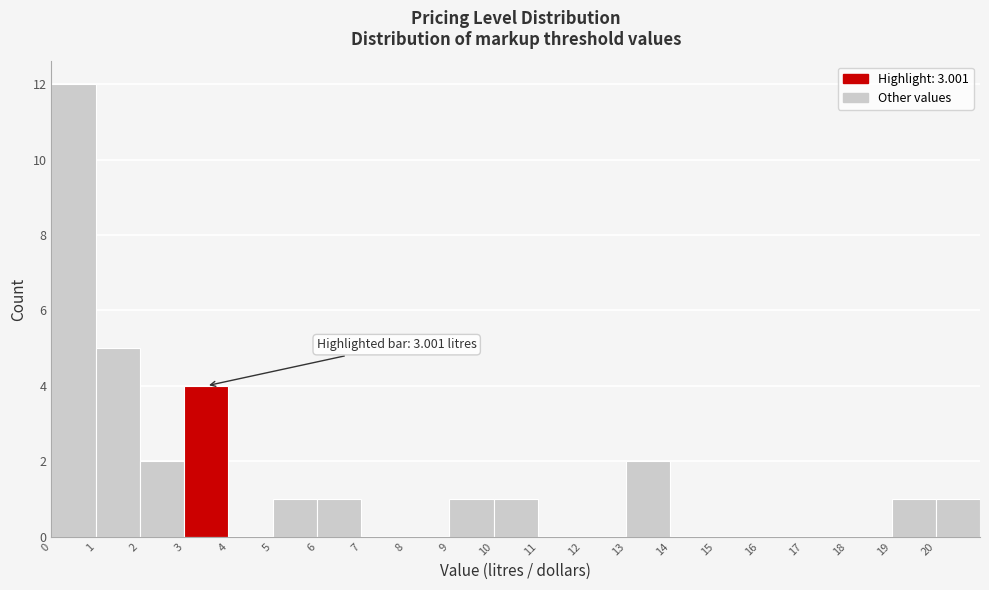

Which range on the x-axis has the tallest bar?

0 to 1